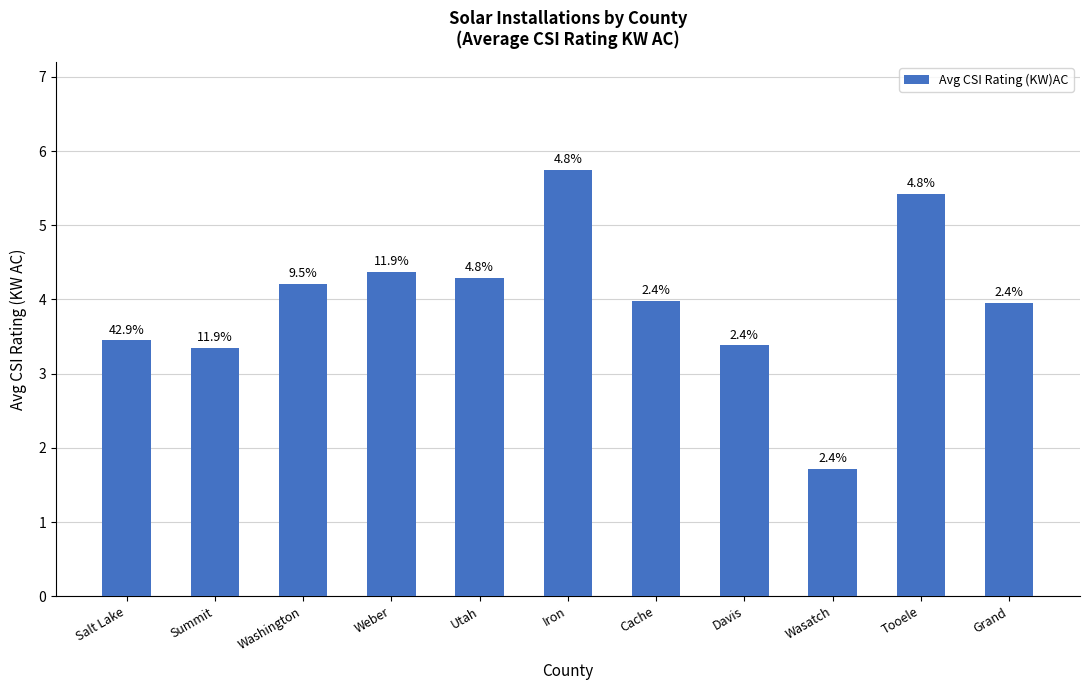

Does the chart contain any negative values?

No